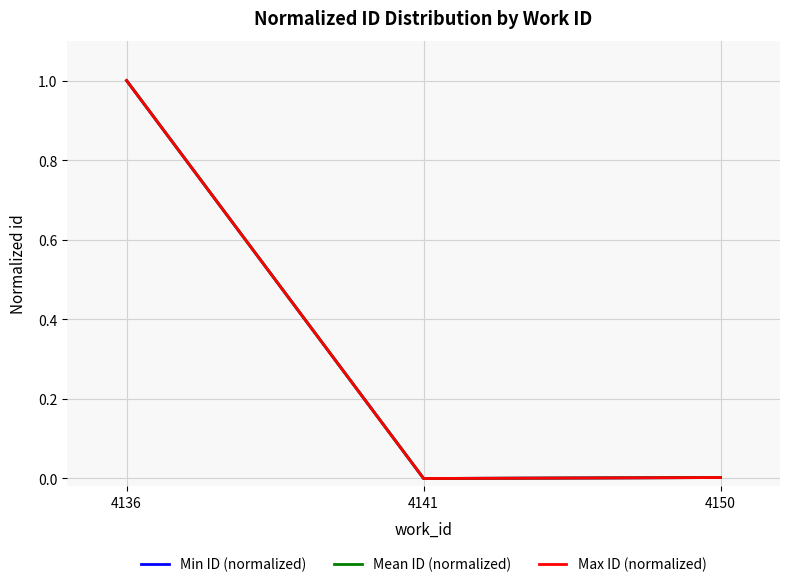

True or false: Min ID (normalized) has a value of 0.0 at 4150.

True